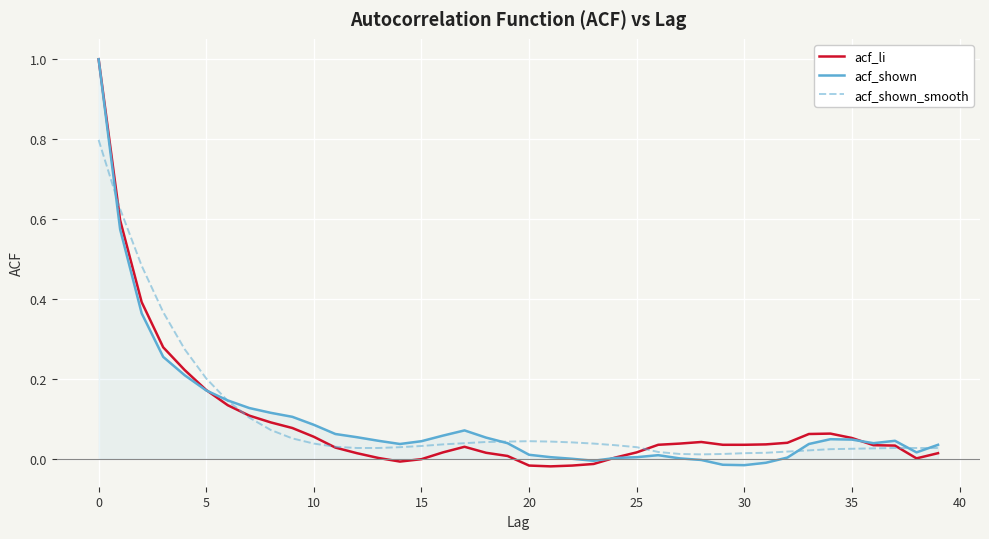

What is the greatest value displayed?

1.0